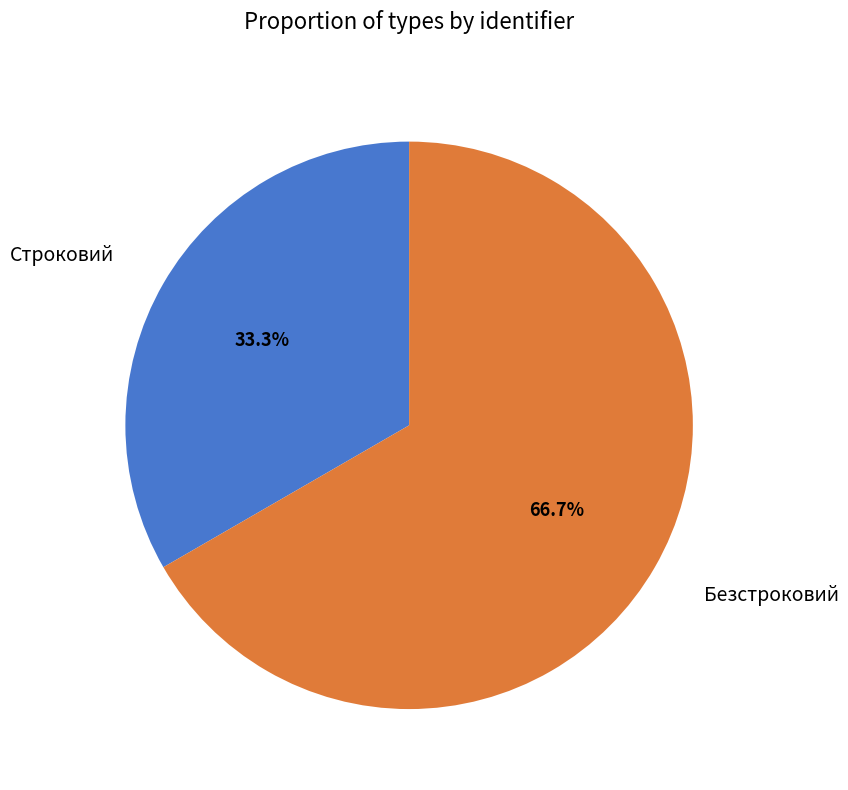

What is the smallest slice in the pie chart?

Строковий